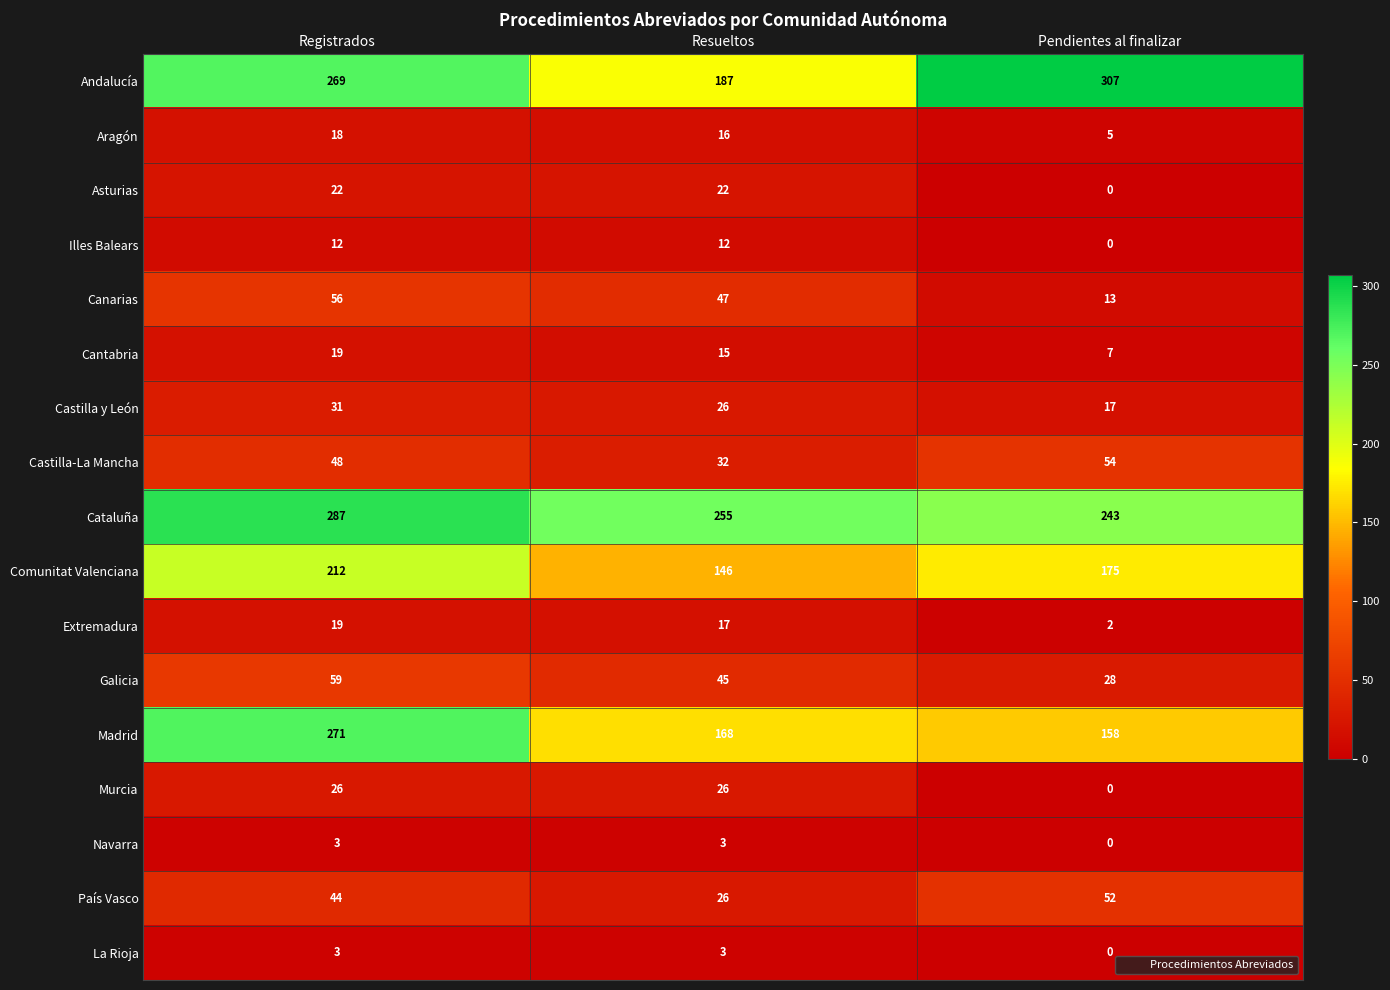

Is it true that Canarias equals 16 at Resueltos?

False